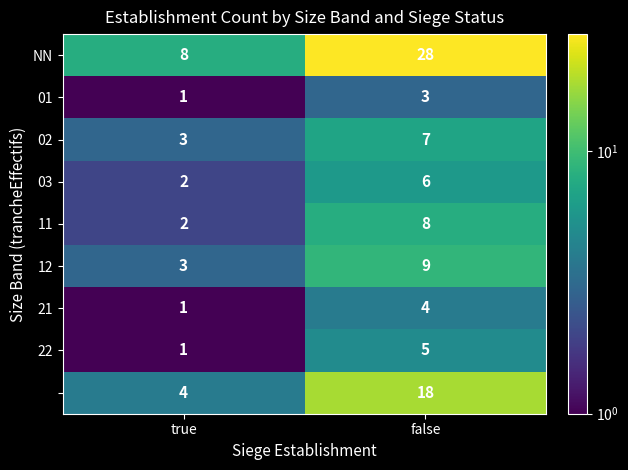

How many distinct data groups are displayed?

9